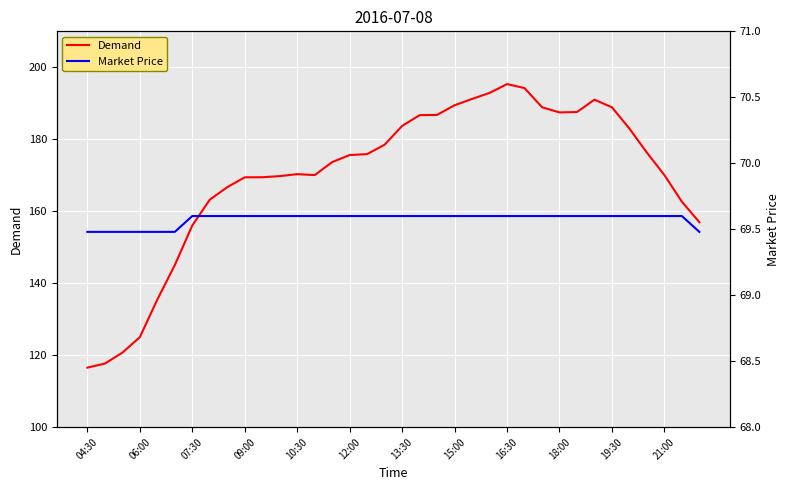

What is the total value across all series at 14?

243.3